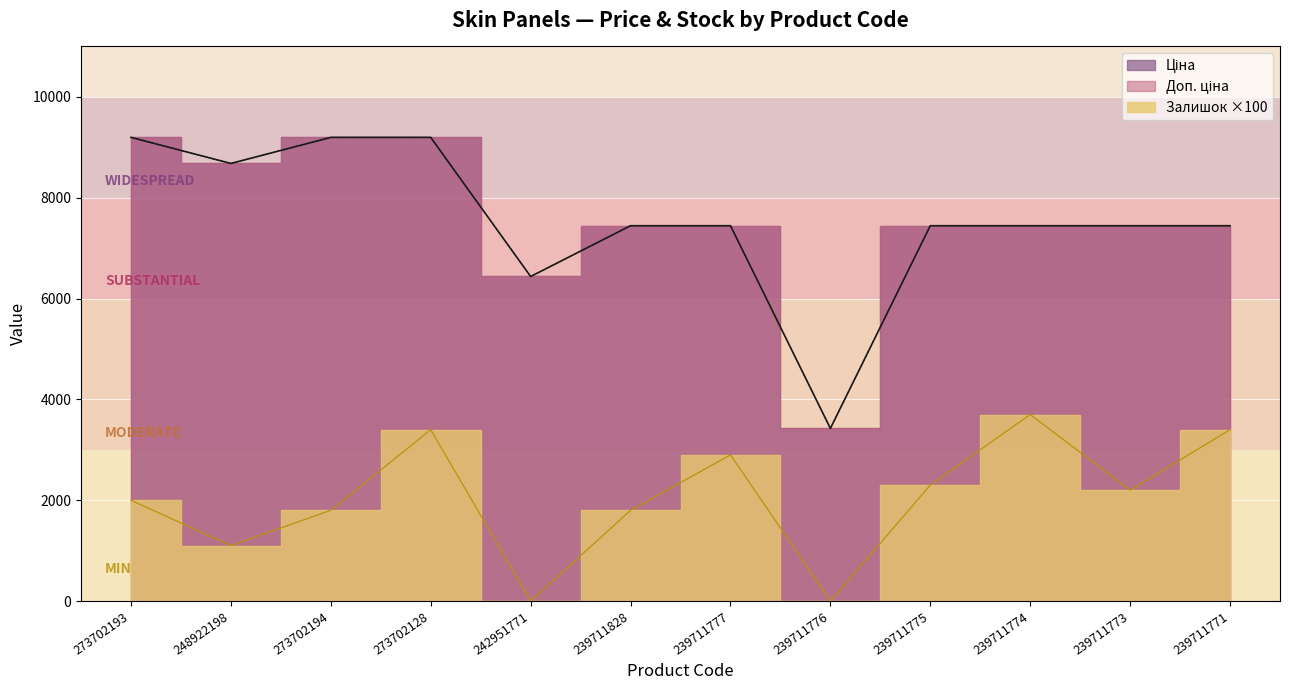

Which series has the widest spread of values?

Ціна